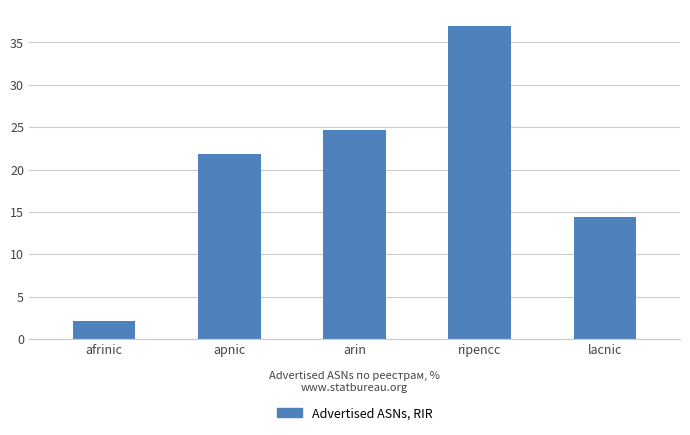

Approximately how many times larger is the value at afrinic compared to apnic?

0.1